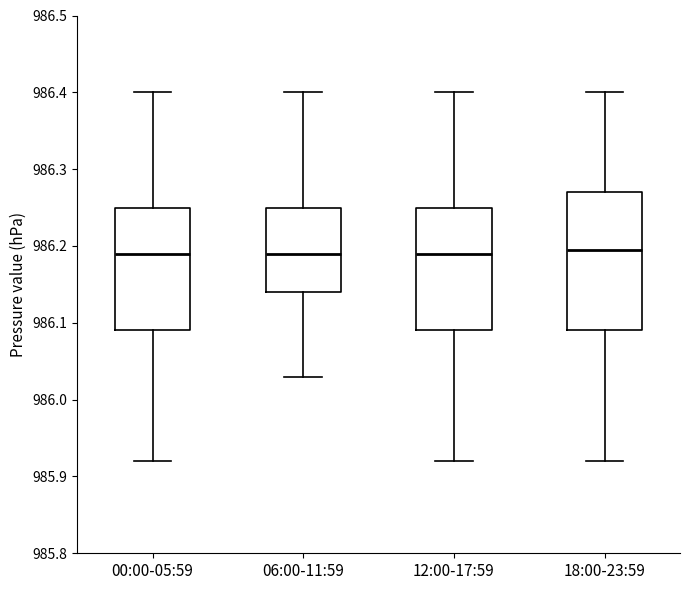

Where does the lower whisker of the box for 06:00-11:59 end on the y-axis? The values are not printed on the chart, so give them approximately, as read against the axis.

986.03